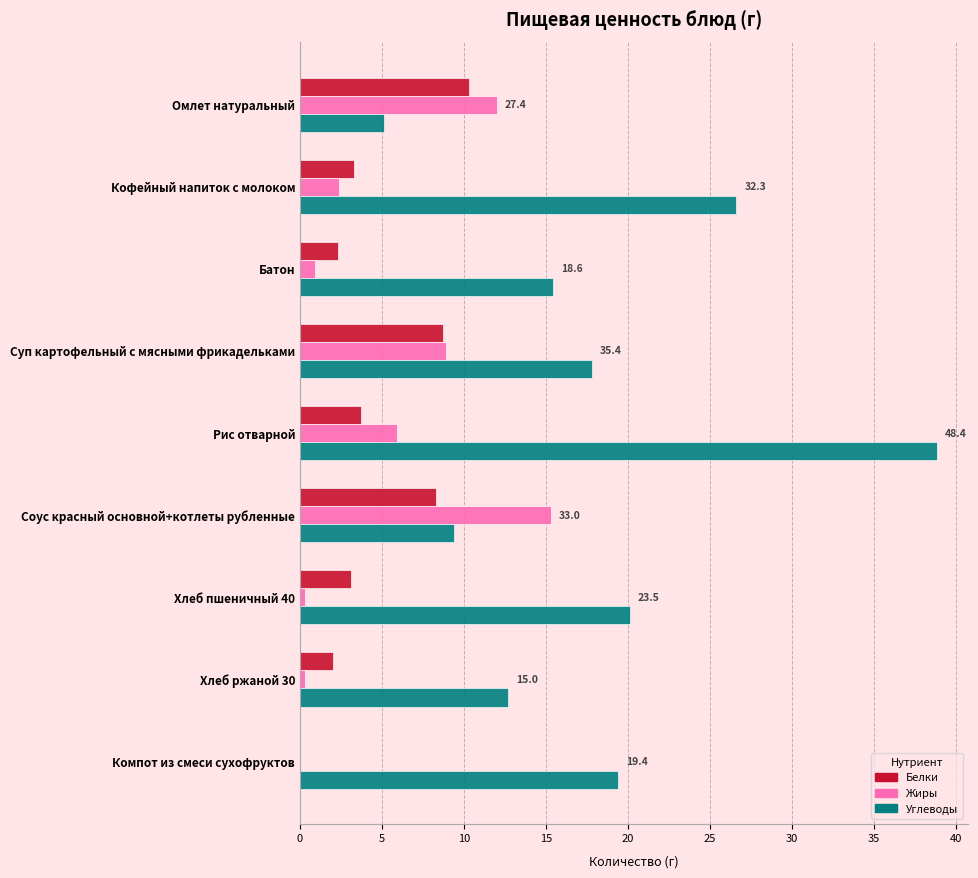

The Жиры series shows 9.7 at Рис отварной. True or false?

False